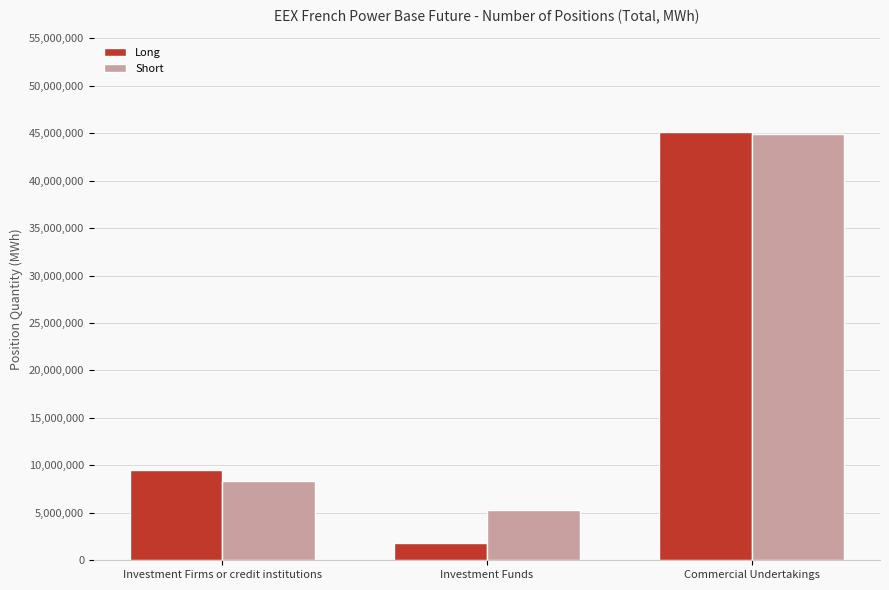

At how many categories does at least one series exceed 13617481?

1